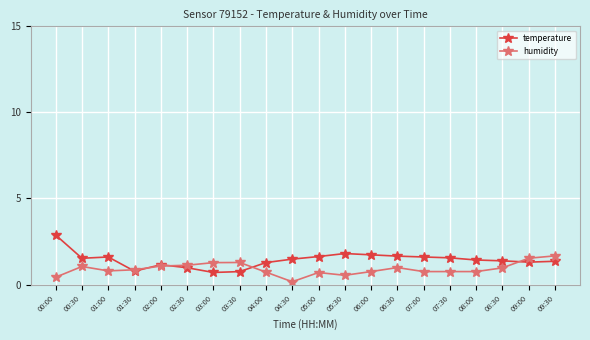

Count the number of data series in this chart.

2